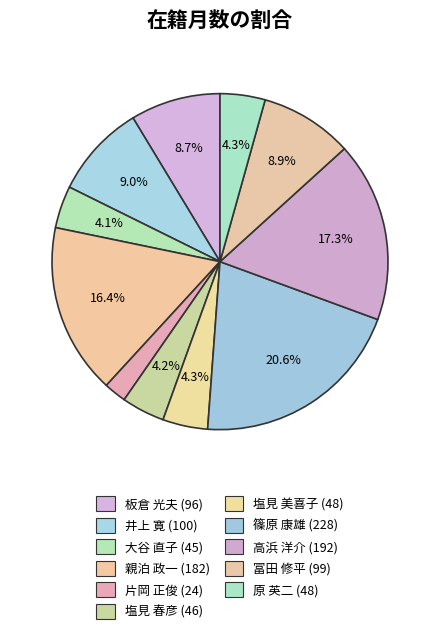

Do 板倉 光夫 and 塩見 美喜子 together represent more than half of the pie?

No